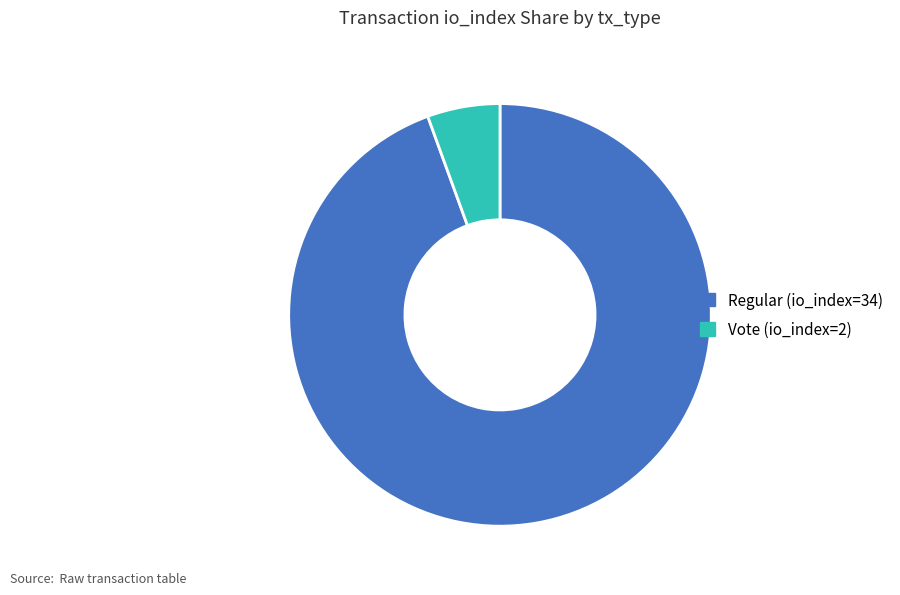

True or false: Regular (io_index=34) accounts for 94% of the total.

True